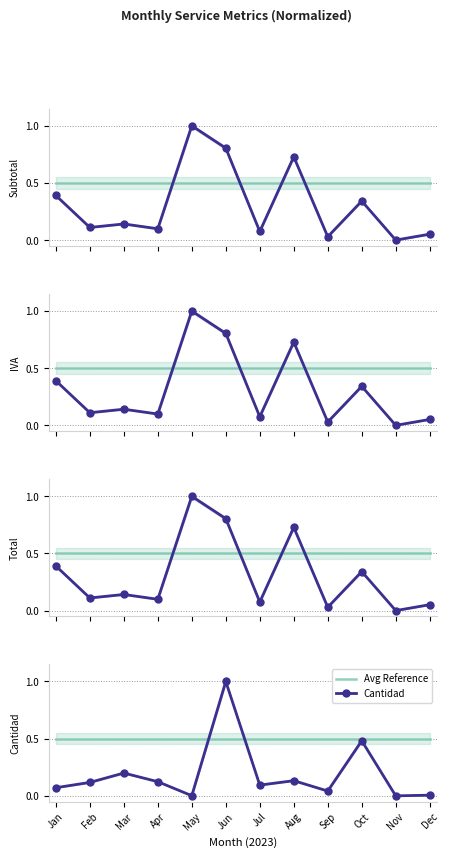

The value of Total at Jan is 0.2. True or false?

False